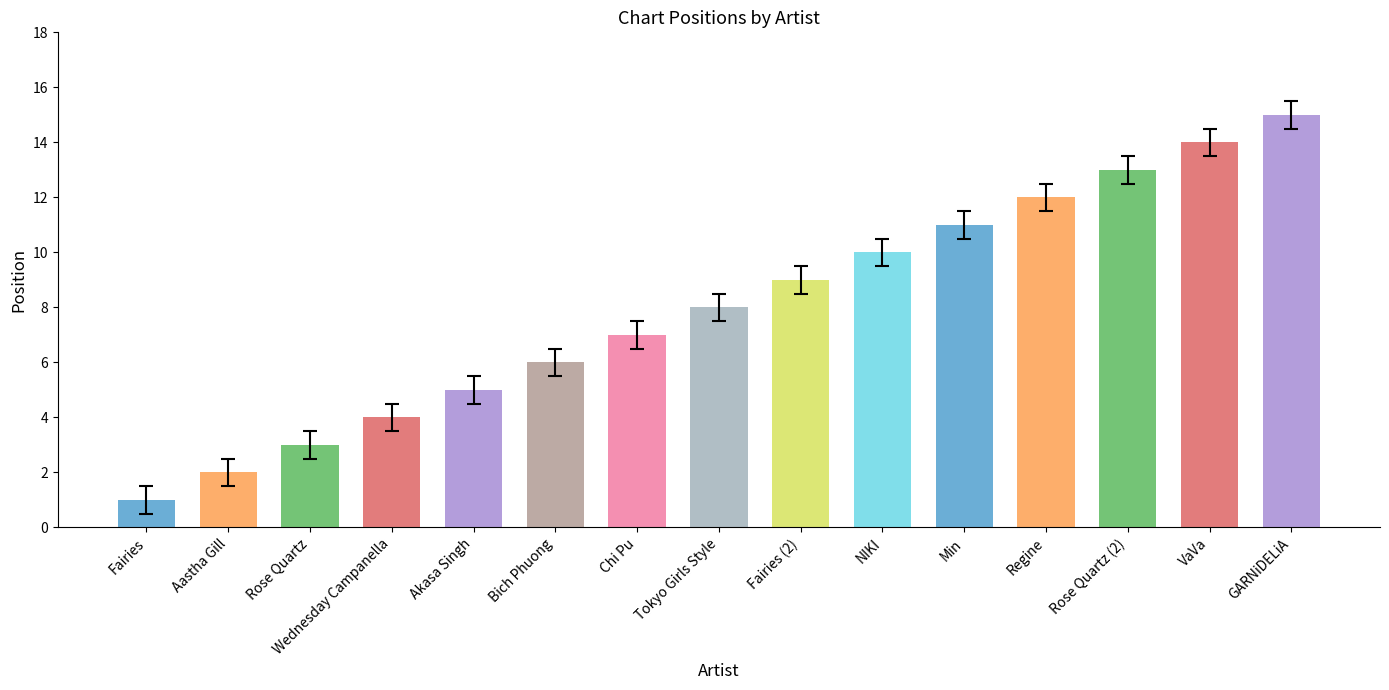

Rank the categories by value from lowest to highest.

Fairies, Aastha Gill, Rose Quartz, Wednesday Campanella, Akasa Singh, Bich Phuong, Chi Pu, Tokyo Girls Style, Fairies (2), NIKI, Min, Regine, Rose Quartz (2), VaVa, GARNiDELiA